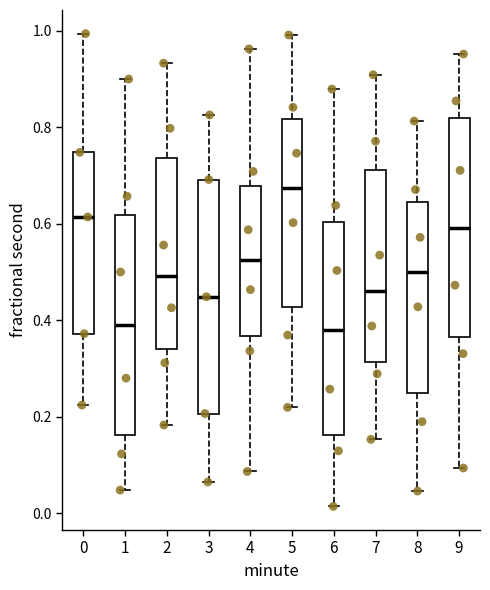

Where is the lower edge of the box at x = 4 on the y-axis? The values are not printed on the chart, so give them approximately, as read against the axis.

0.36